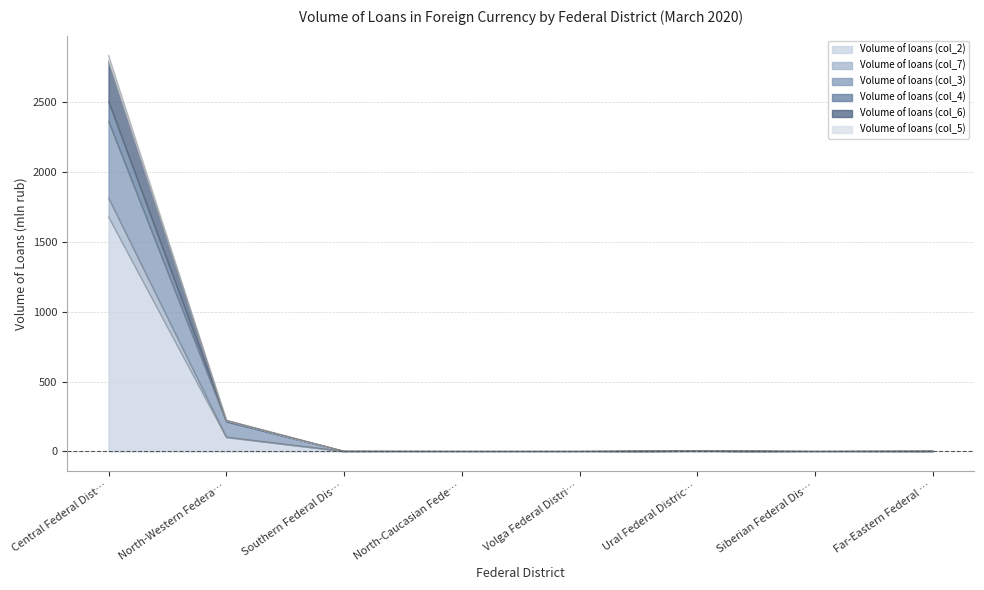

Is it true that Volume of loans (col_2) equals 845 at Central Federal Dist…?

False